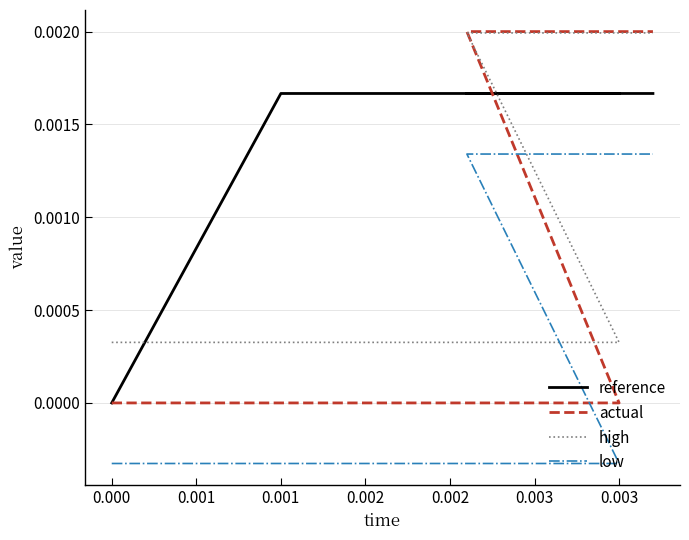

True or false: low has a value of -0.0 at 0.002.

False